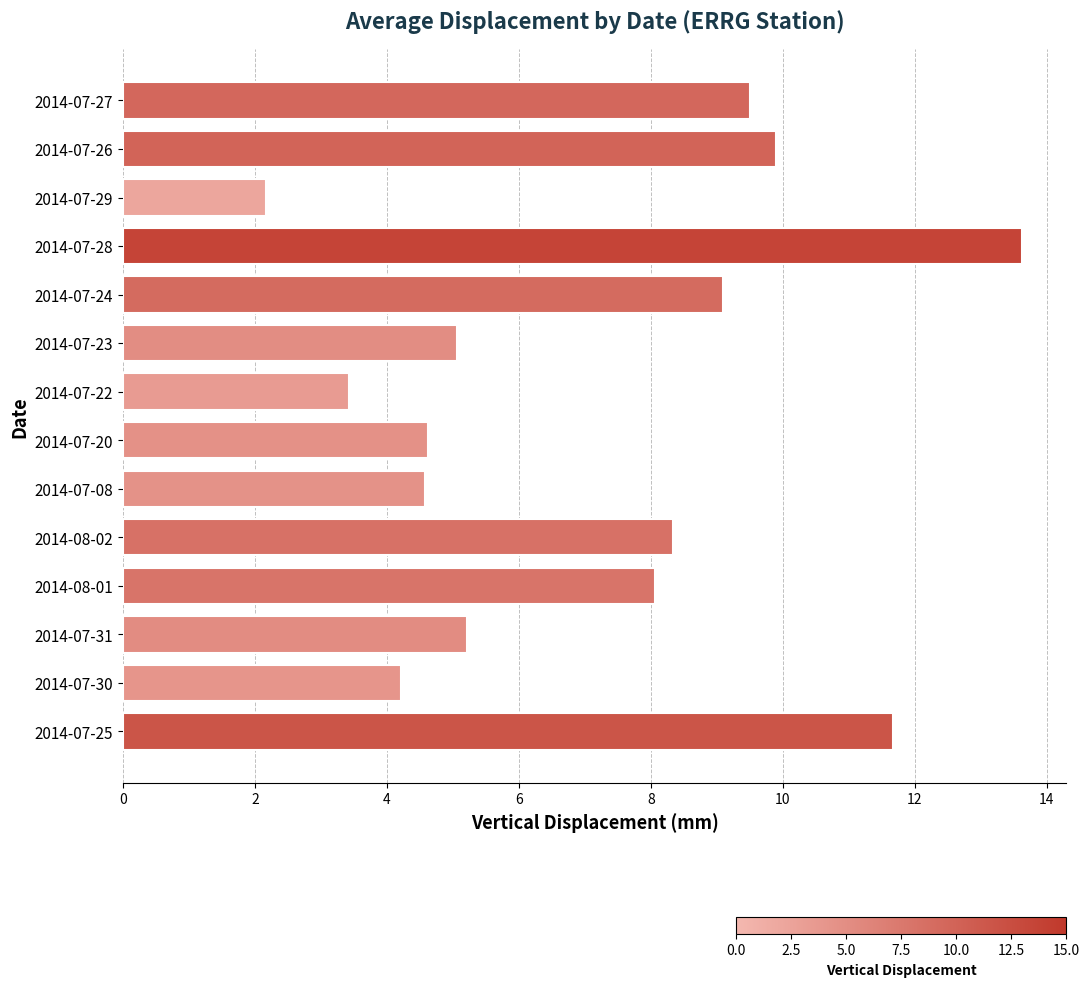

True or false: the data shows 3.7 at 2014-07-29.

False